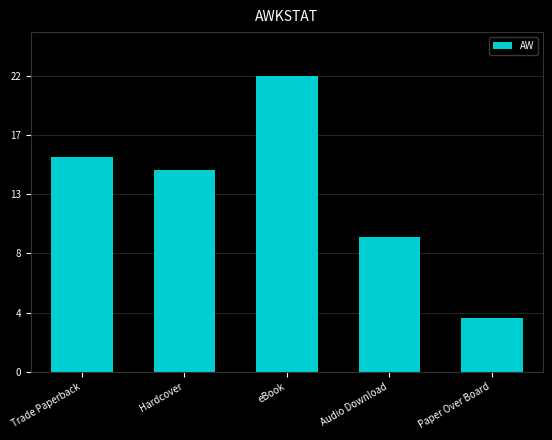

Does the chart contain any negative values?

No